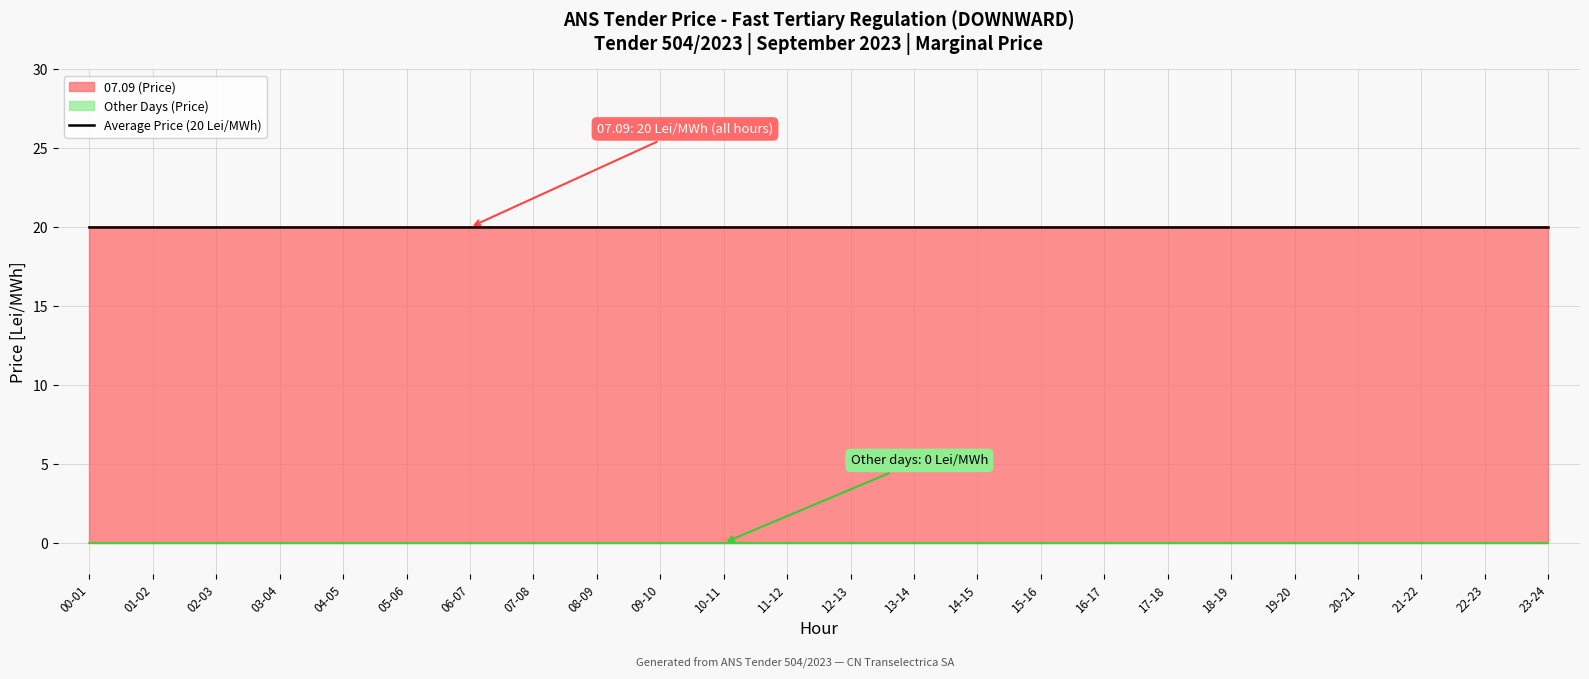

At how many categories does at least one series exceed 19?

24